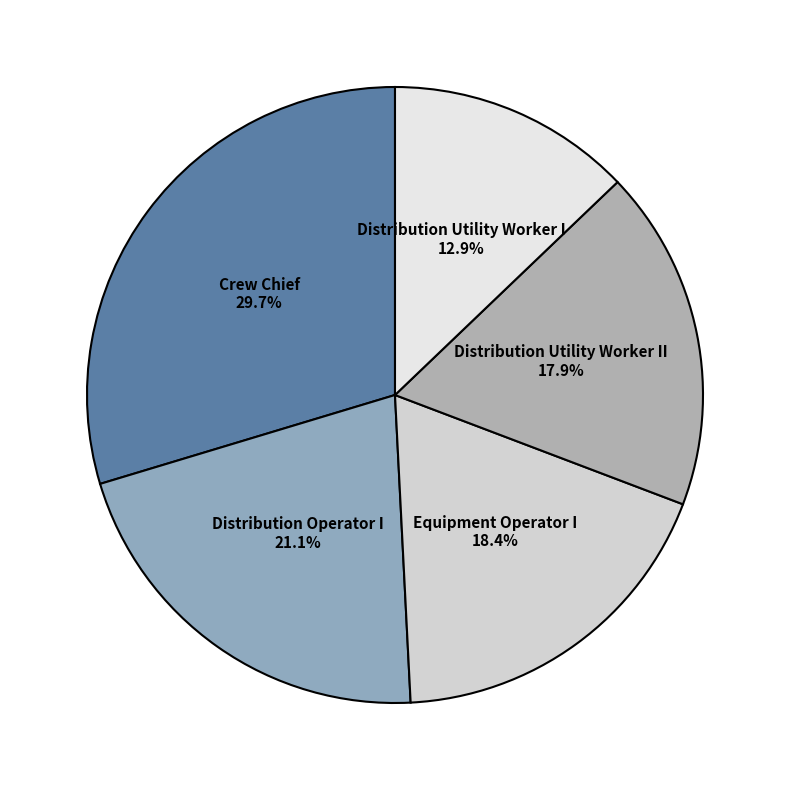

Is there any slice that represents more than half of the pie?

No